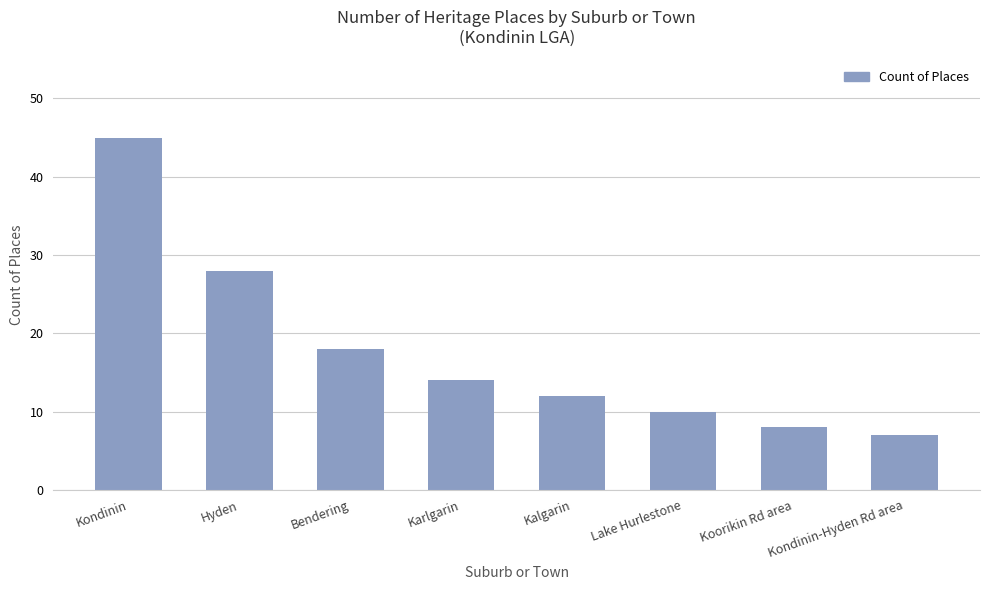

What is the change in value from Hyden to Karlgarin?

-14